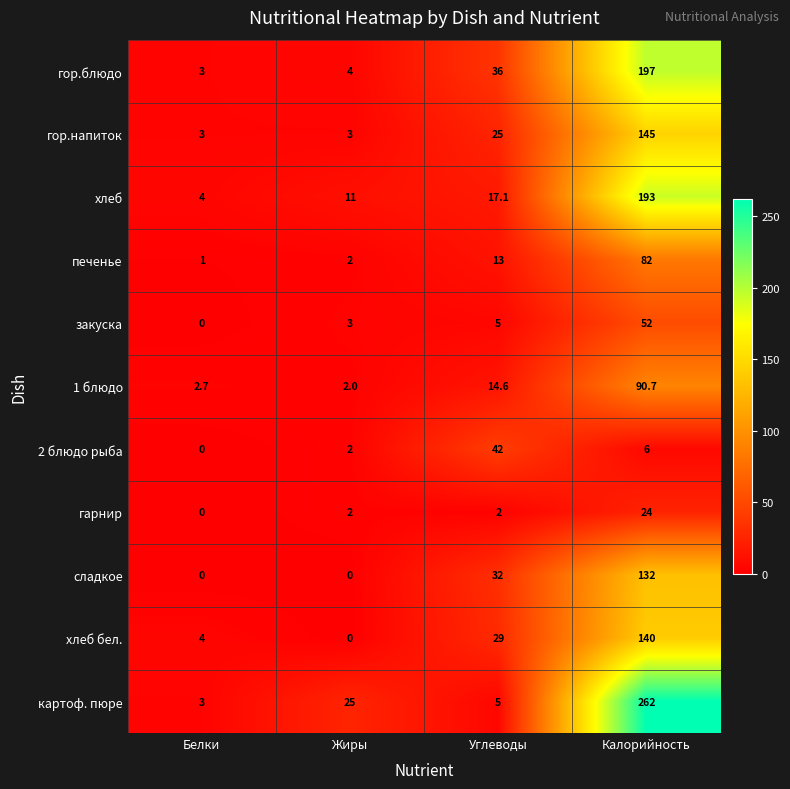

The гарнир series shows 0.0 at Белки. True or false?

True